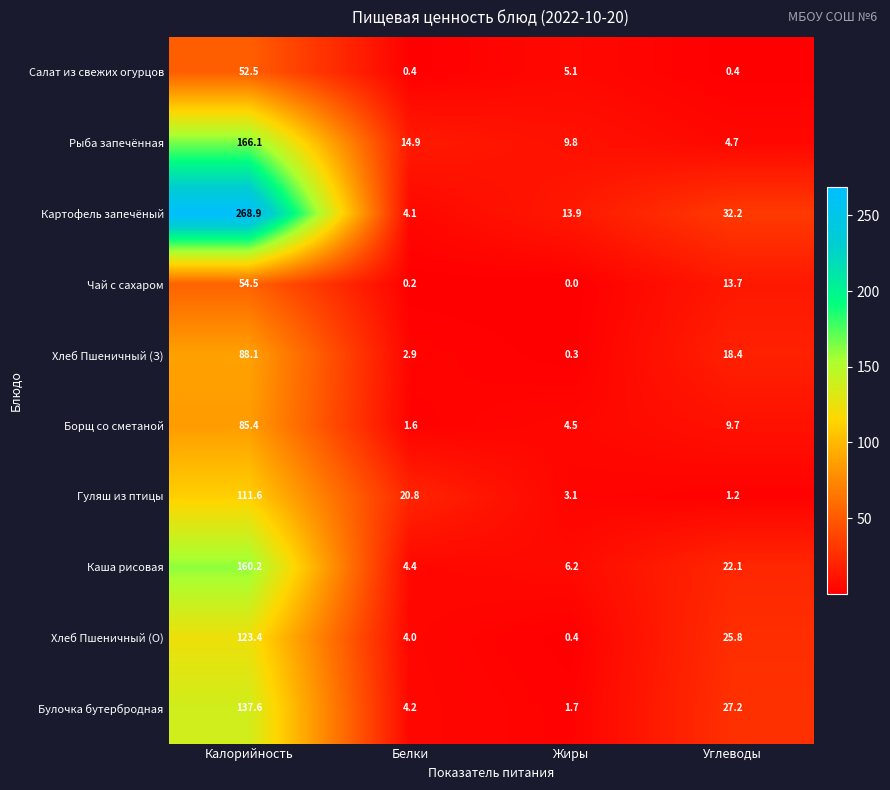

The Хлеб Пшеничный (З) series shows 2.9 at Белки. True or false?

True